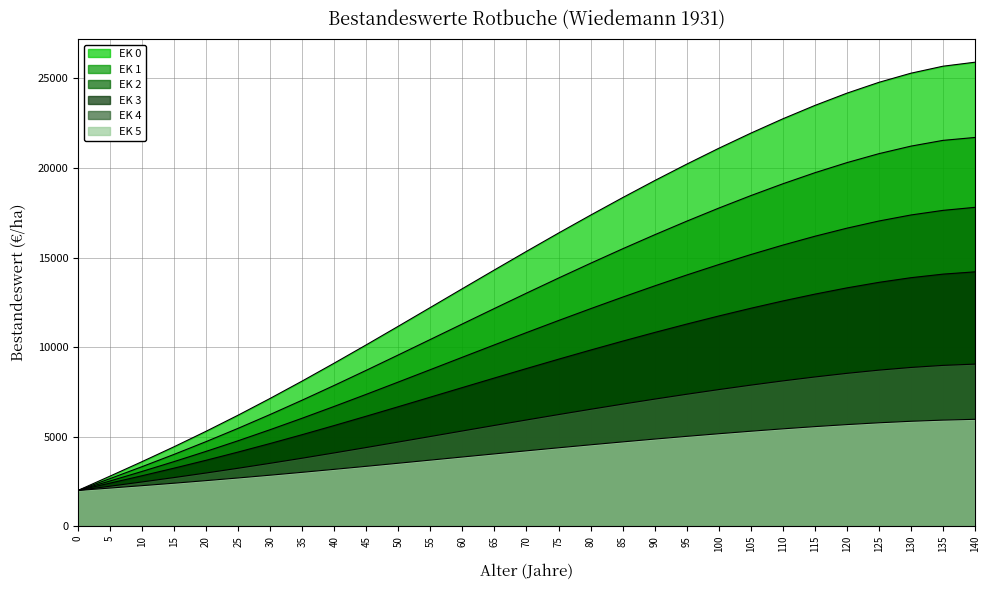

Count the number of data series in this chart.

6